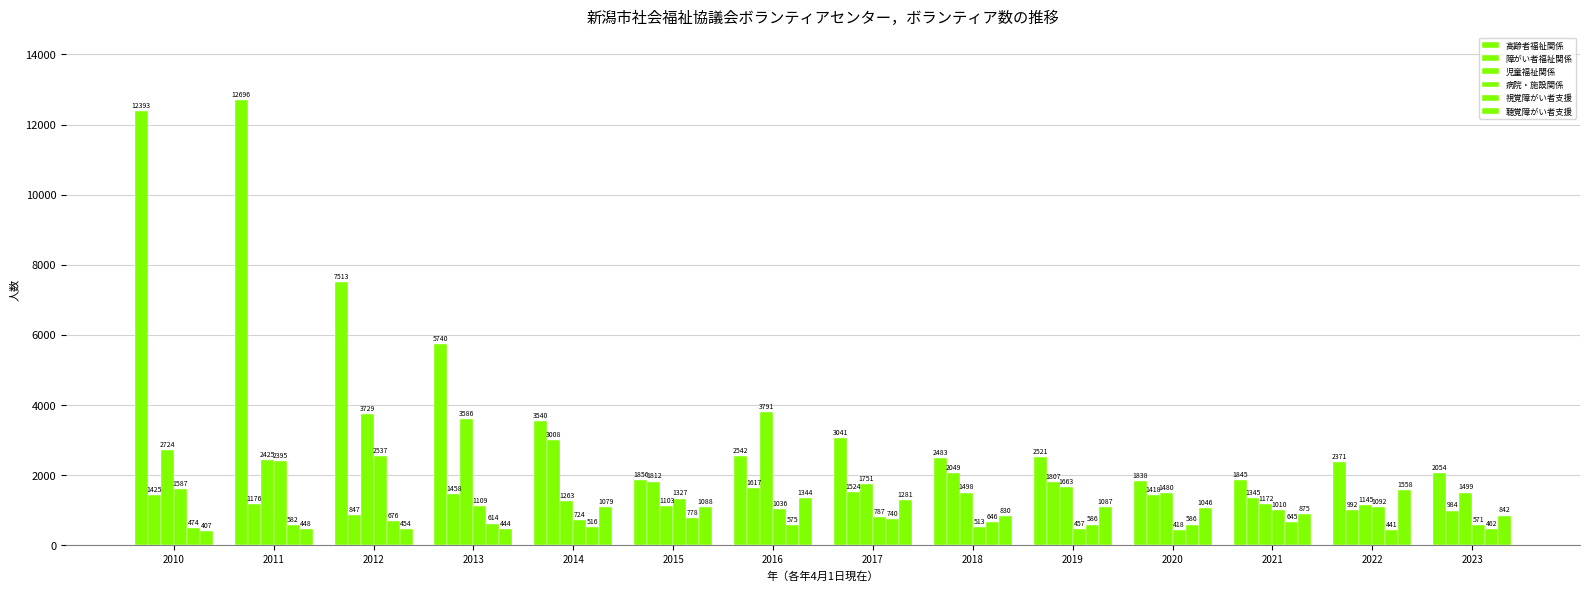

How many bars are there in each group?

6